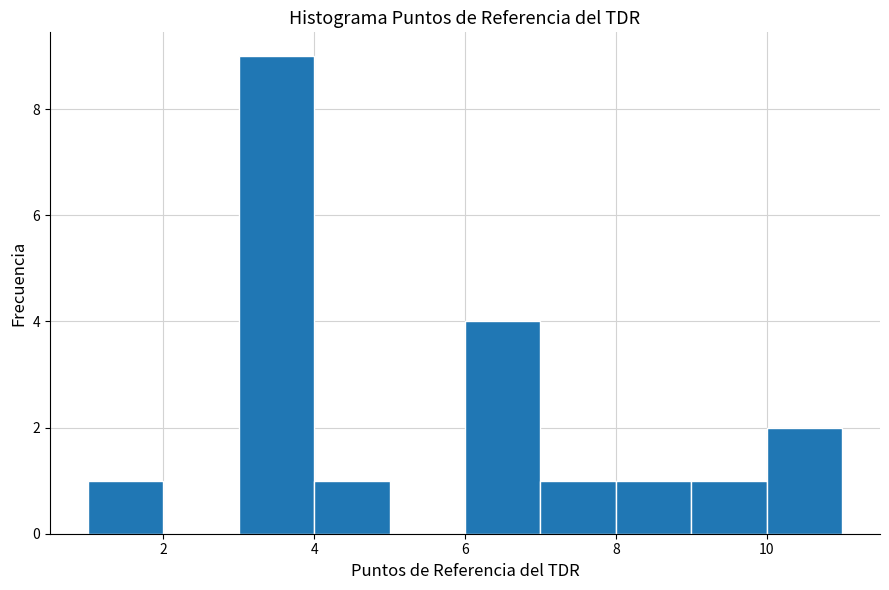

Reading left to right, transcribe this chart: for each bar, give the range it covers on the x-axis and its height. The values are not printed on the chart, so give them approximately, as read against the axis.

1 to 2: 1
2 to 3: 0
3 to 4: 9
4 to 5: 1
5 to 6: 0
6 to 7: 4
7 to 8: 1
8 to 9: 1
9 to 10: 1
10 to 11: 2